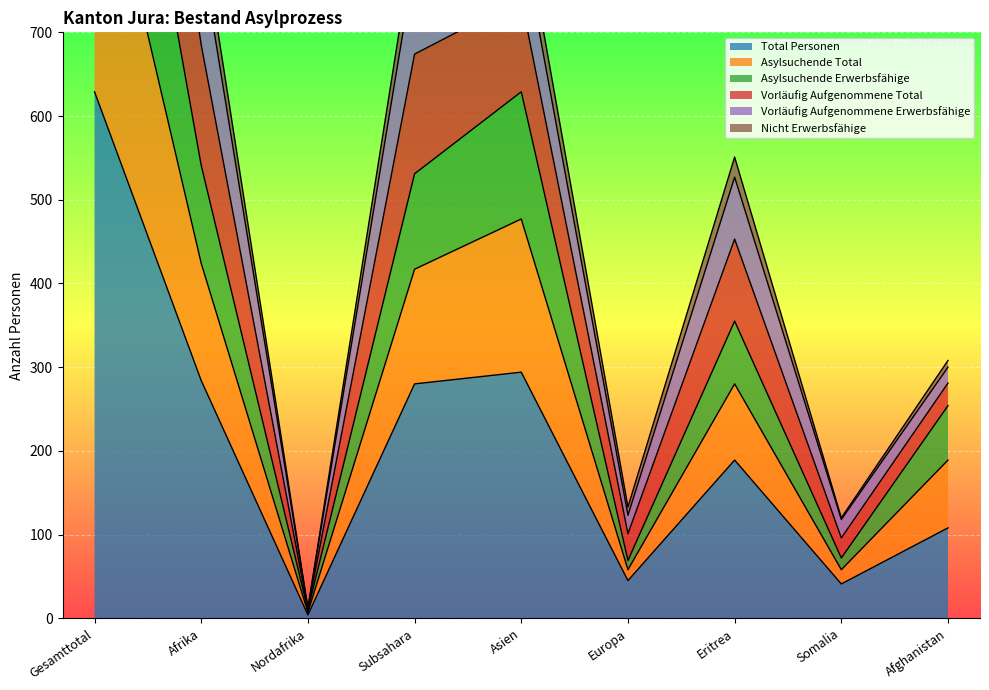

True or false: Vorläufig Aufgenommene Total and Total Personen intersect in this chart.

False